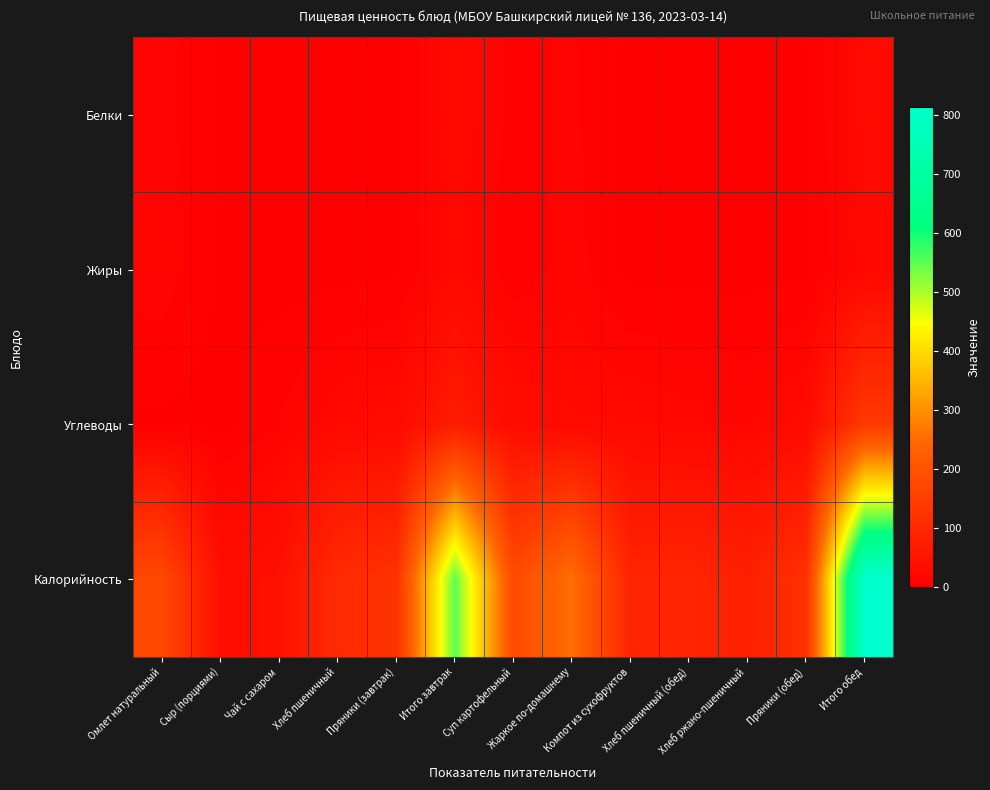

At which category is the sum across all series the highest?

Итого обед